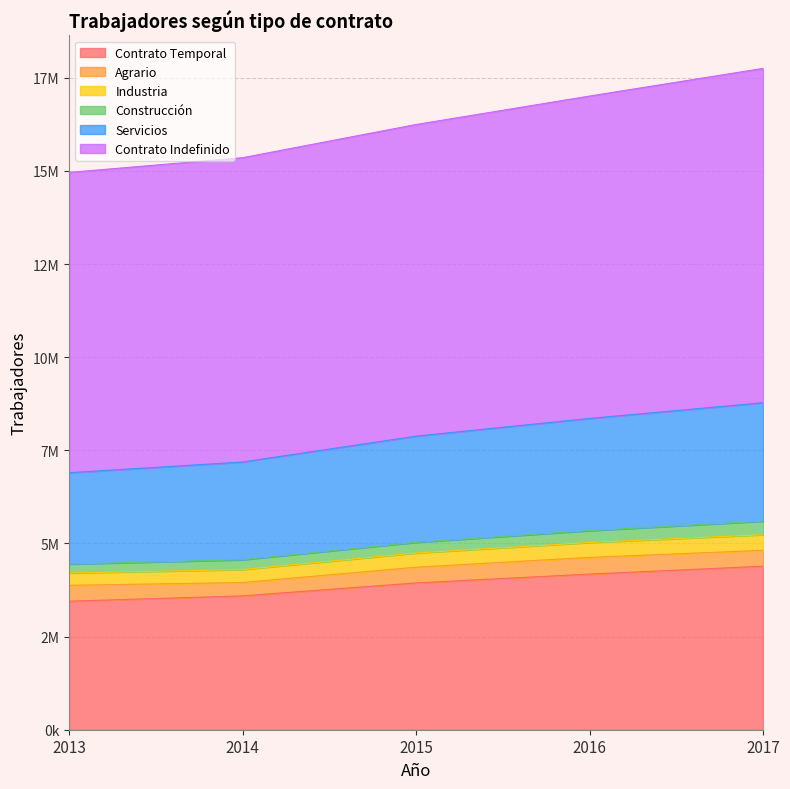

True or false: Industria and Contrato Temporal intersect in this chart.

False